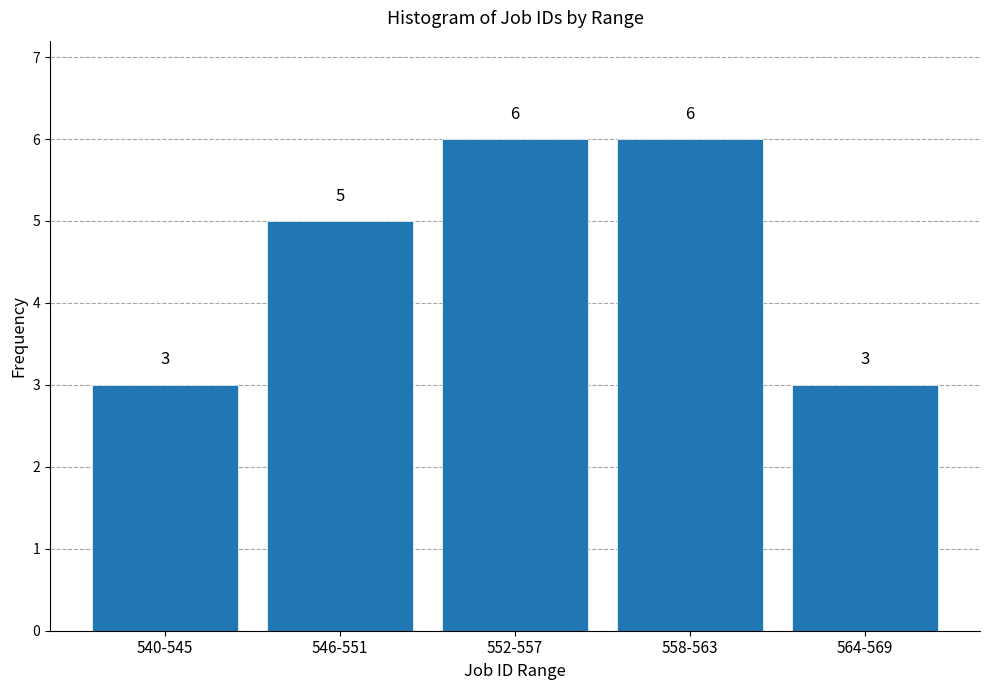

Reading right to left, what are all the values shown in this chart?

564-569=3	558-563=6	552-557=6	546-551=5	540-545=3